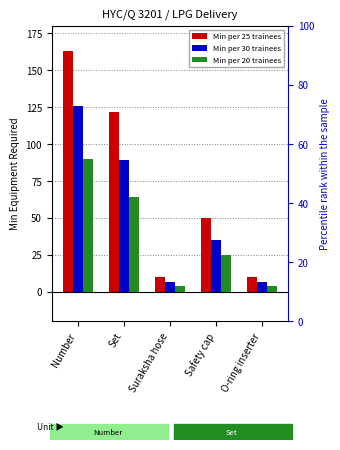

At how many categories does at least one series exceed 109?

2